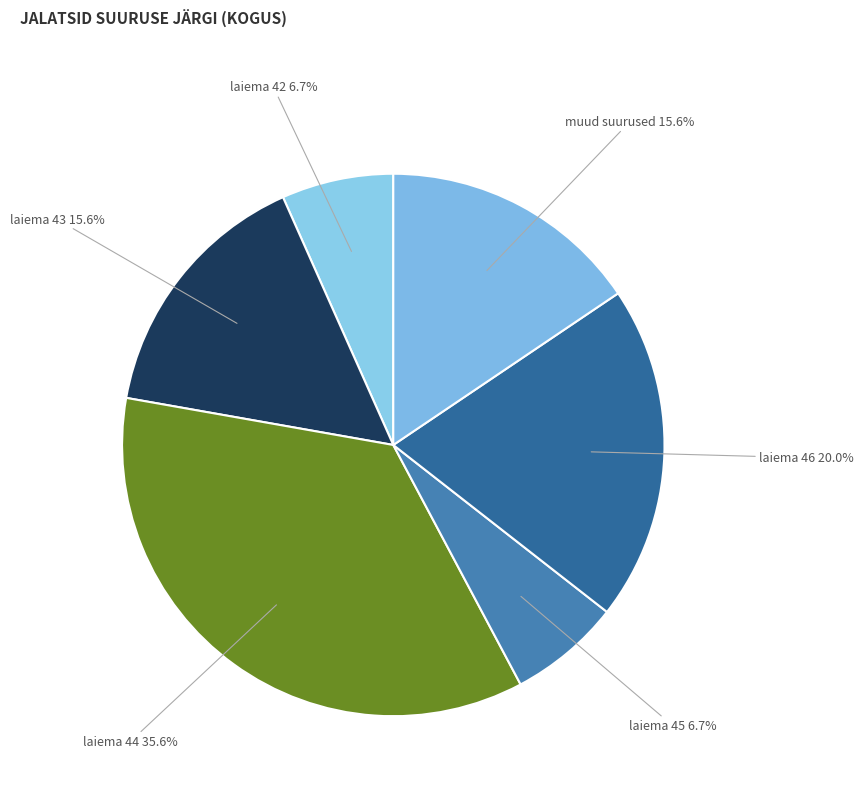

Is it true that laiema 42 is 21% of the pie?

False